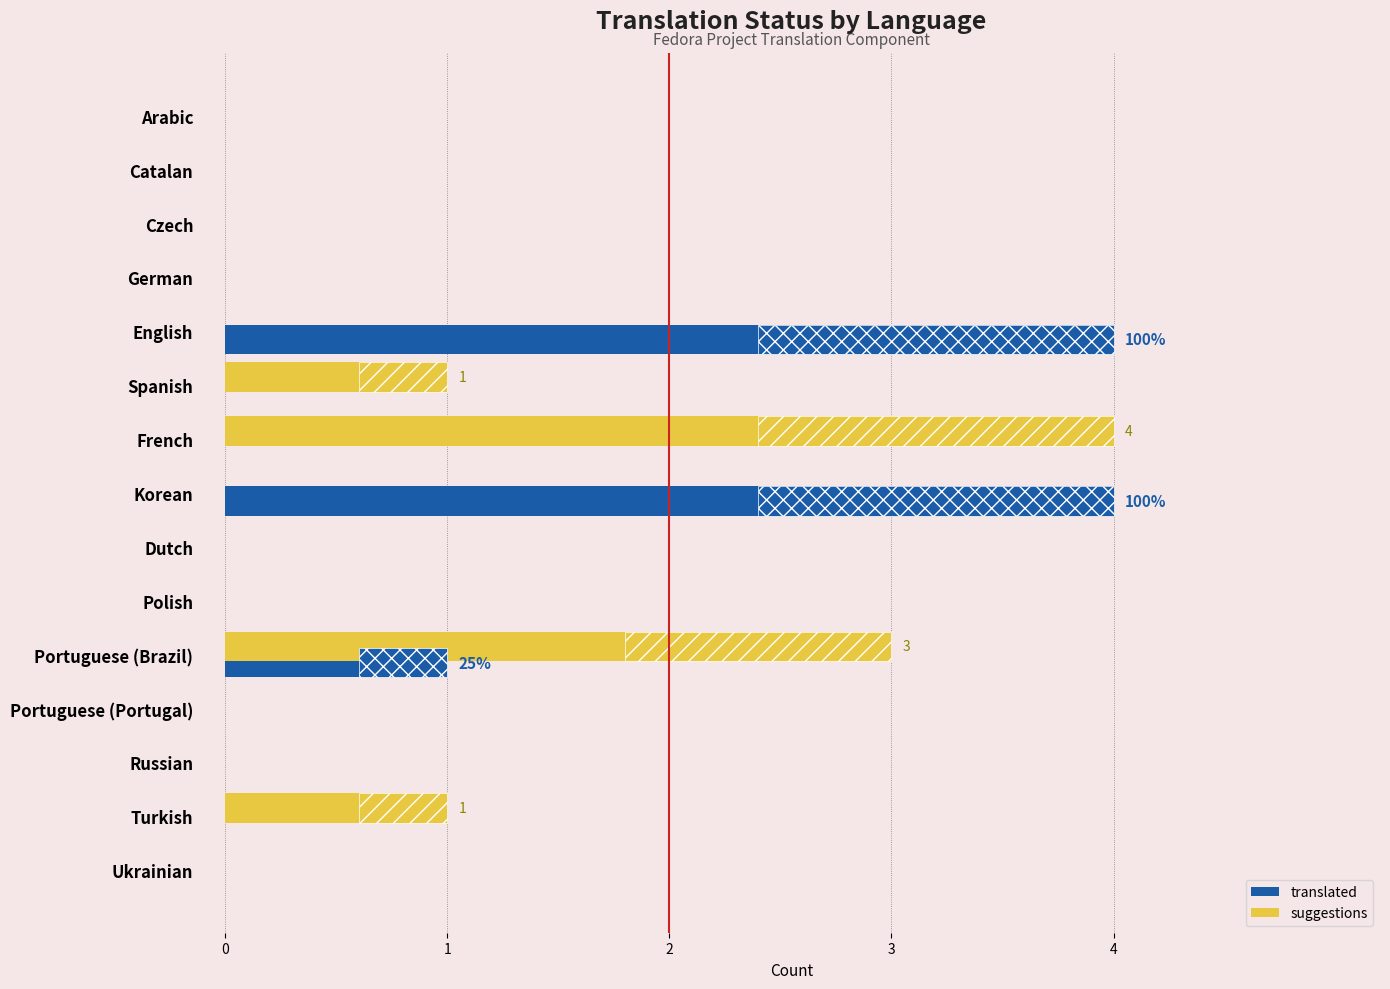

List the series in order of their peak value, highest first.

translated, suggestions